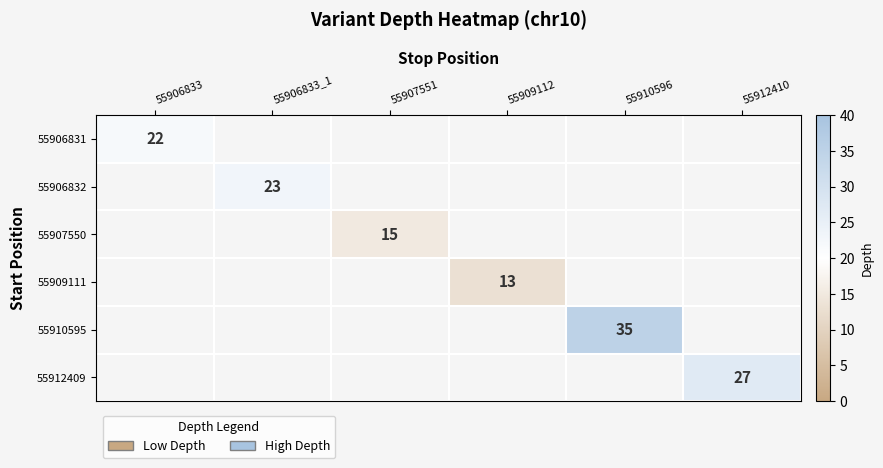

True or false: 55909111 has a value of 13 at 55909112.

True